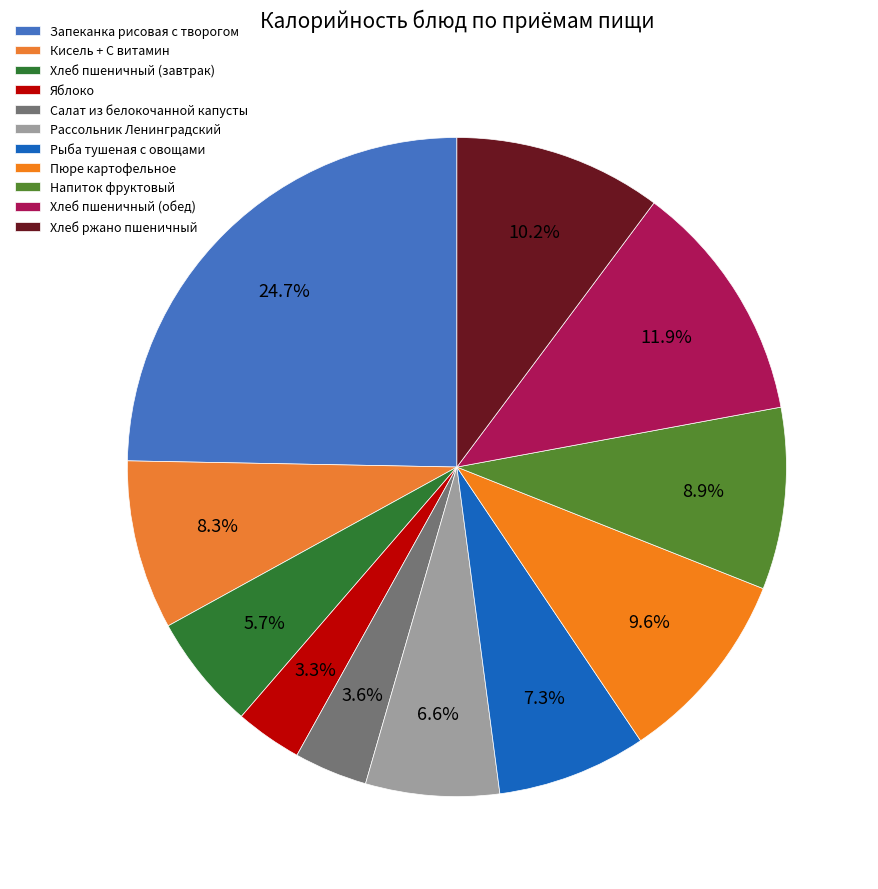

Do Кисель + С витамин and Рассольник Ленинградский together represent more than half of the pie?

No